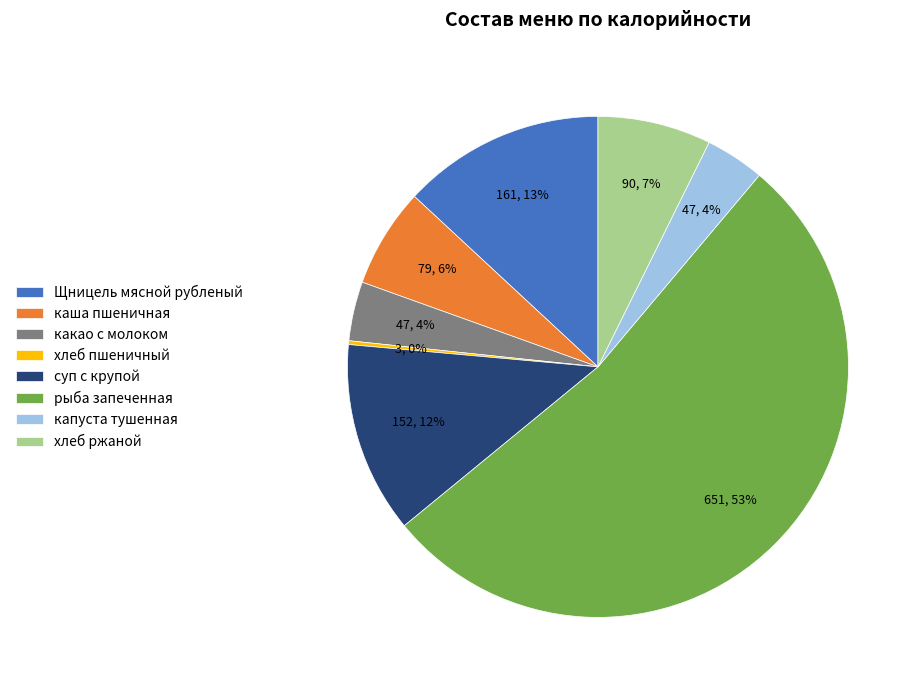

Which category has the biggest portion of the pie?

рыба запеченная